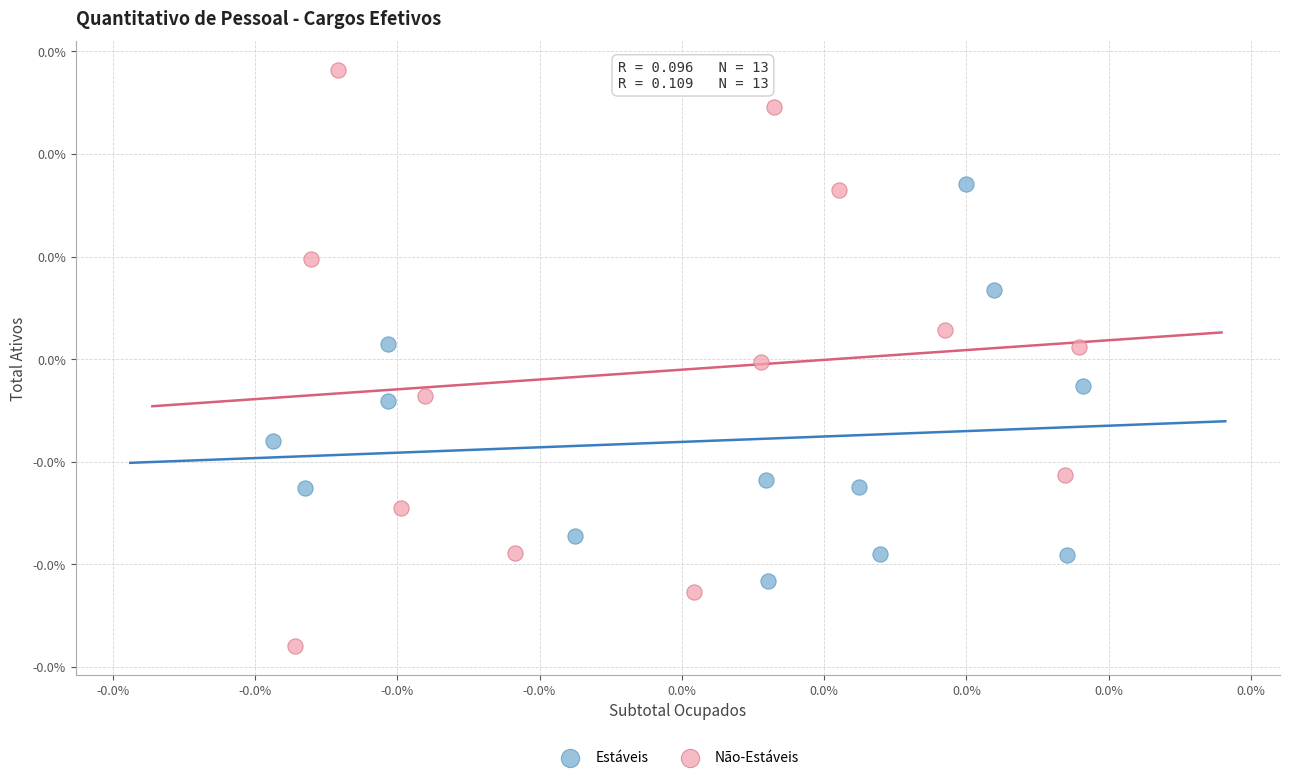

What are all the series names shown in the legend?

Estáveis, Não-Estáveis